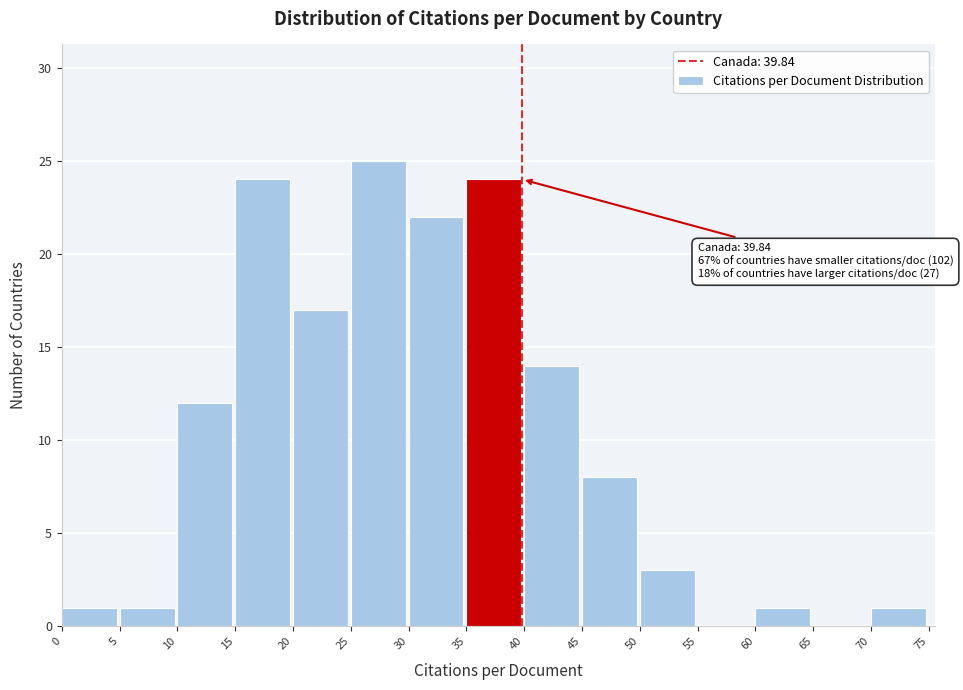

Over which range of the x-axis is the bar tallest?

25 to 30